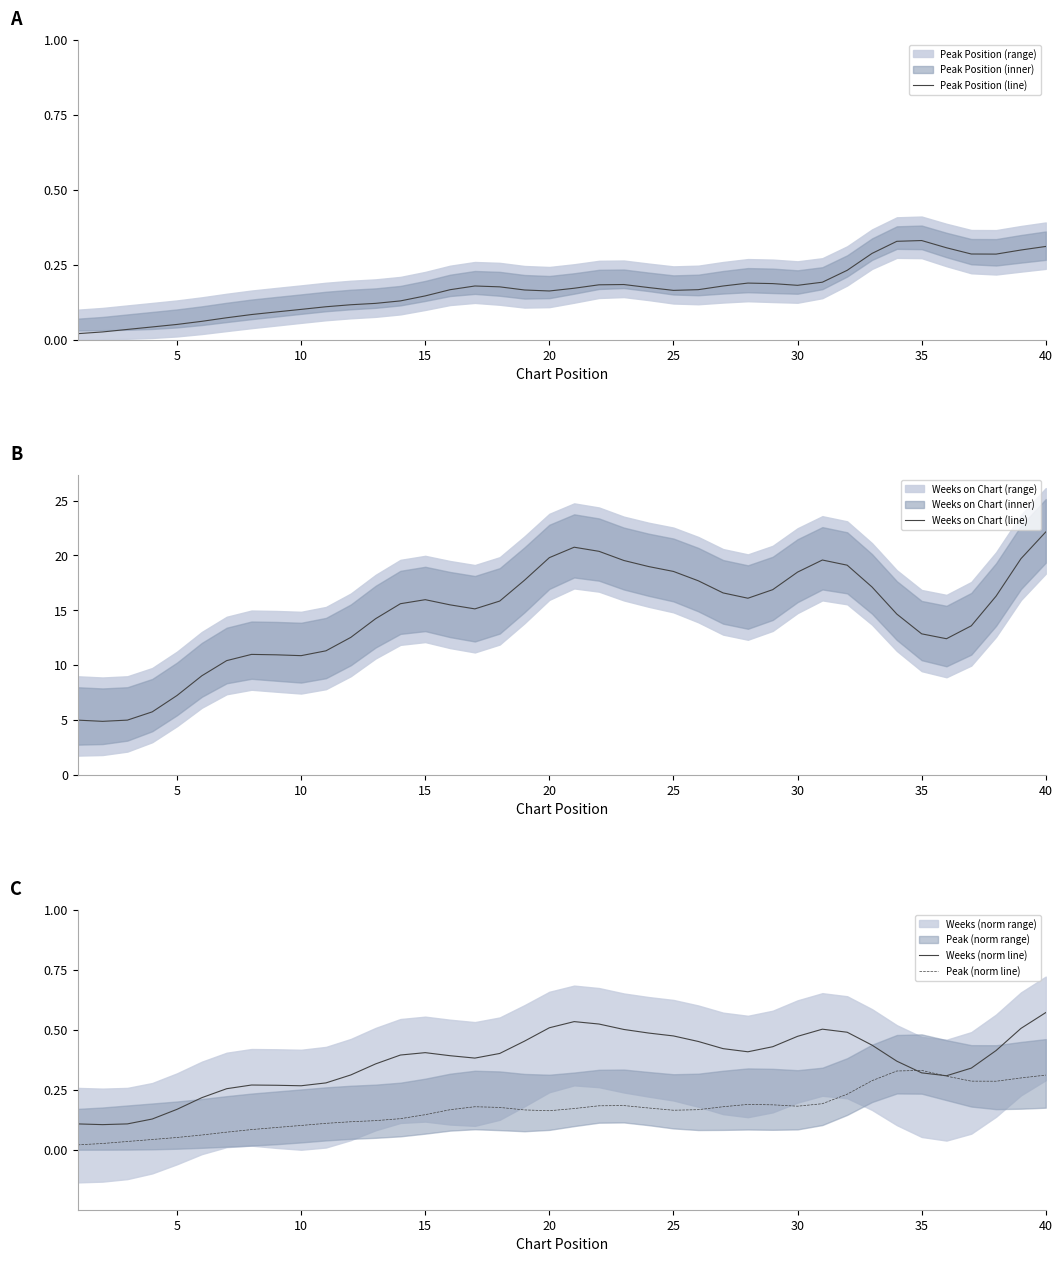

How many lines are shown in the chart?

4